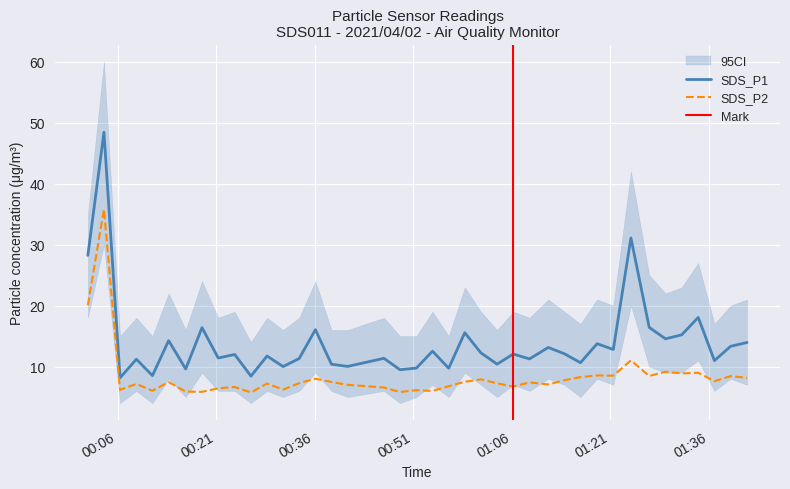

Where is the first local minimum for SDS_P2?

2021/04/02 00:06:23